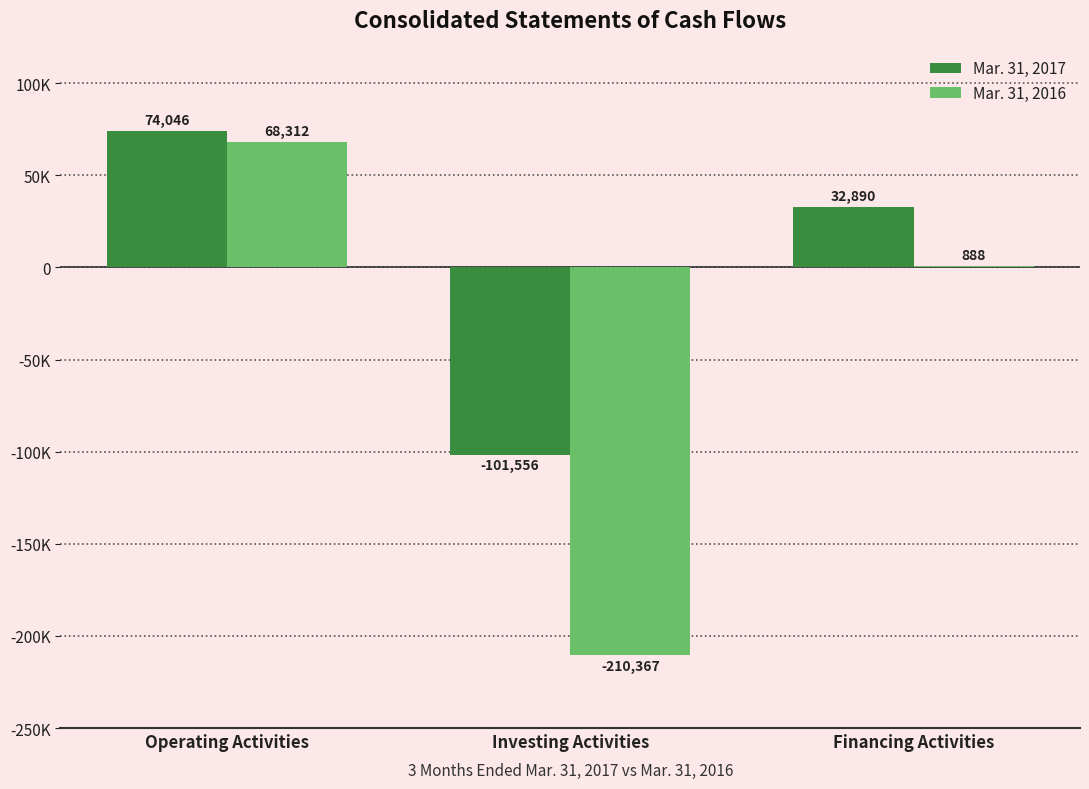

Which has a higher value, Investing Activities or Operating Activities?

Operating Activities